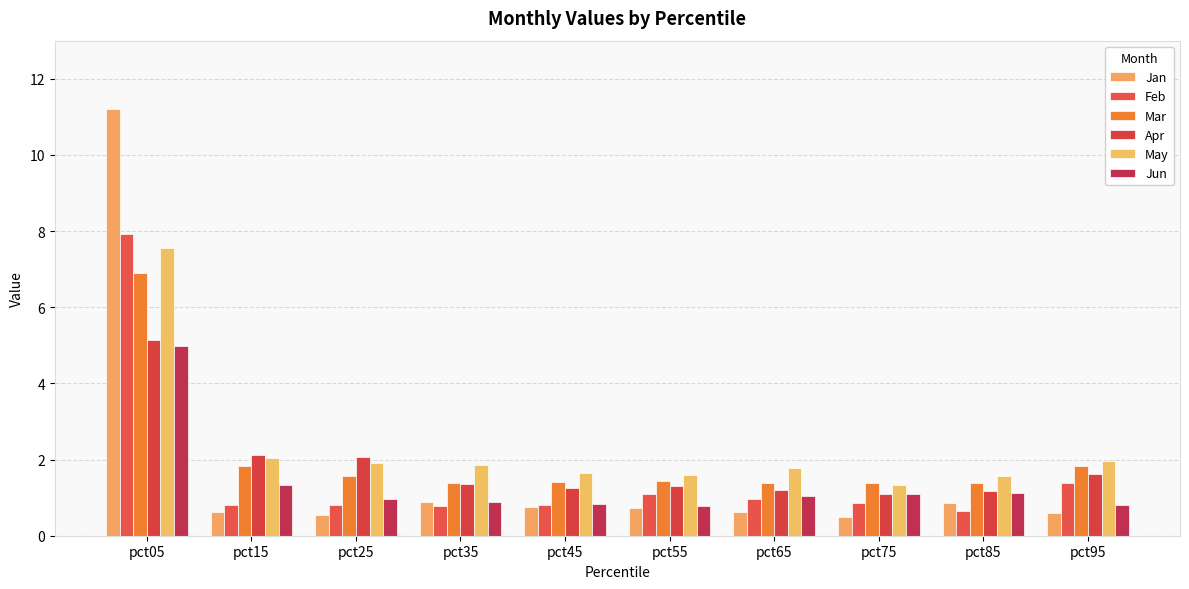

Which series changed the most between pct25 and pct95?

Feb